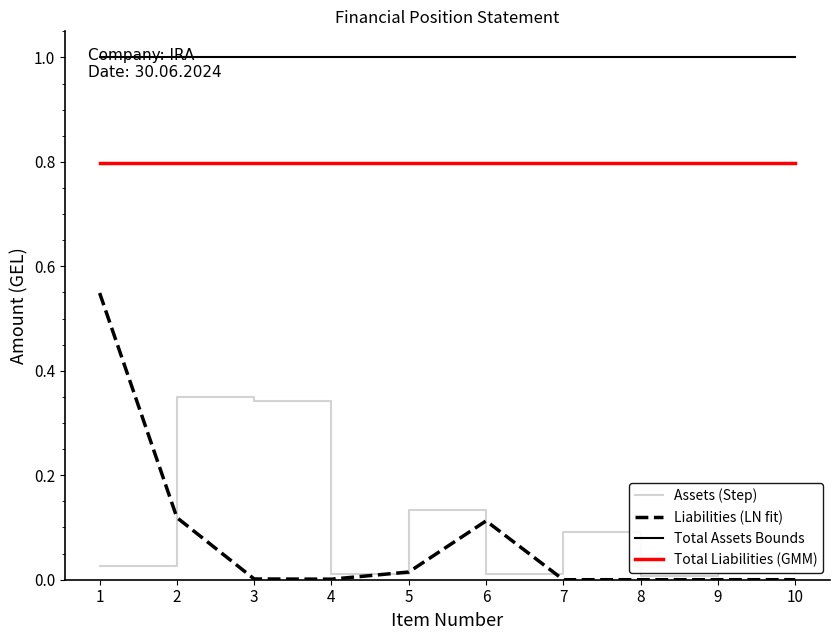

True or false: Liabilities (LN fit) and Total Assets Bounds cross at least once.

False